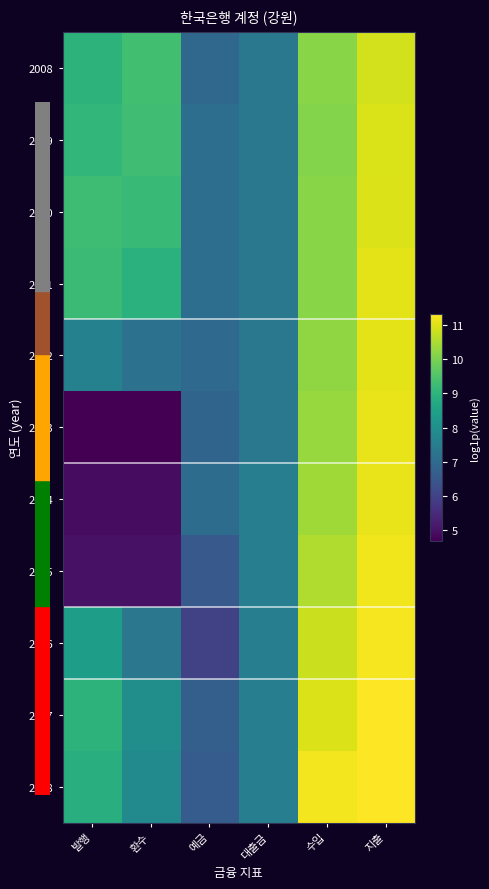

Which series has the widest spread of values?

2013